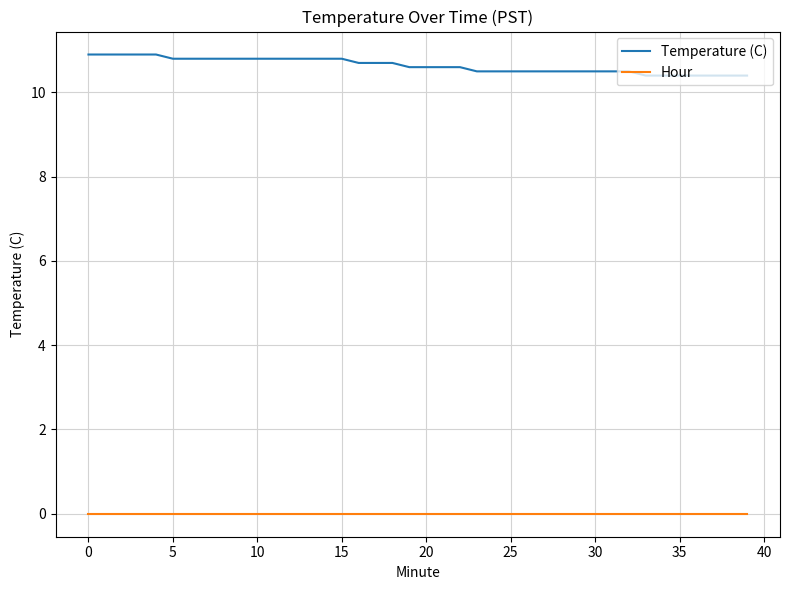

Which series has the largest range (max minus min)?

Temperature (C)